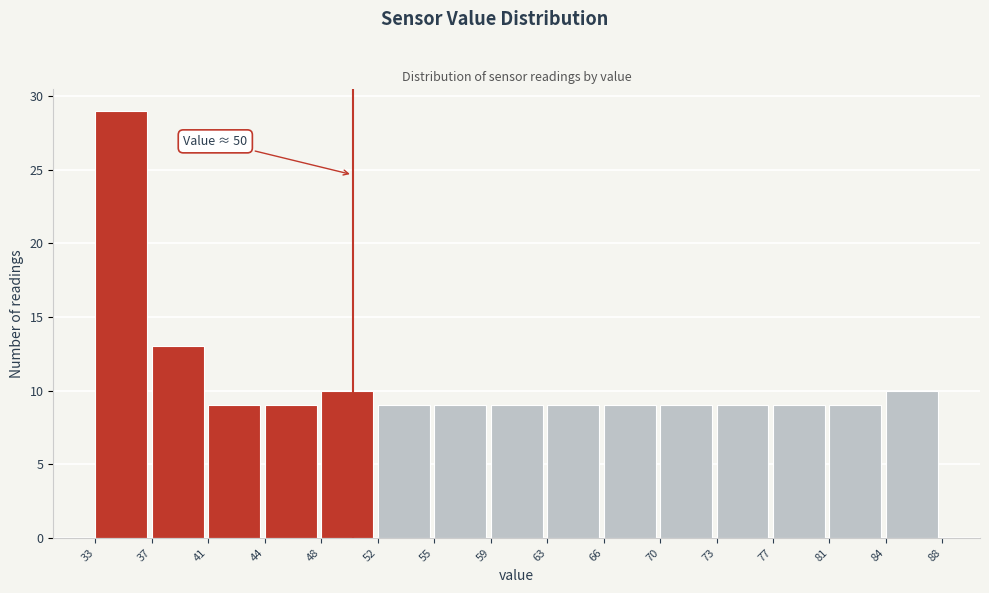

Which range on the x-axis has the tallest bar?

33 to 37